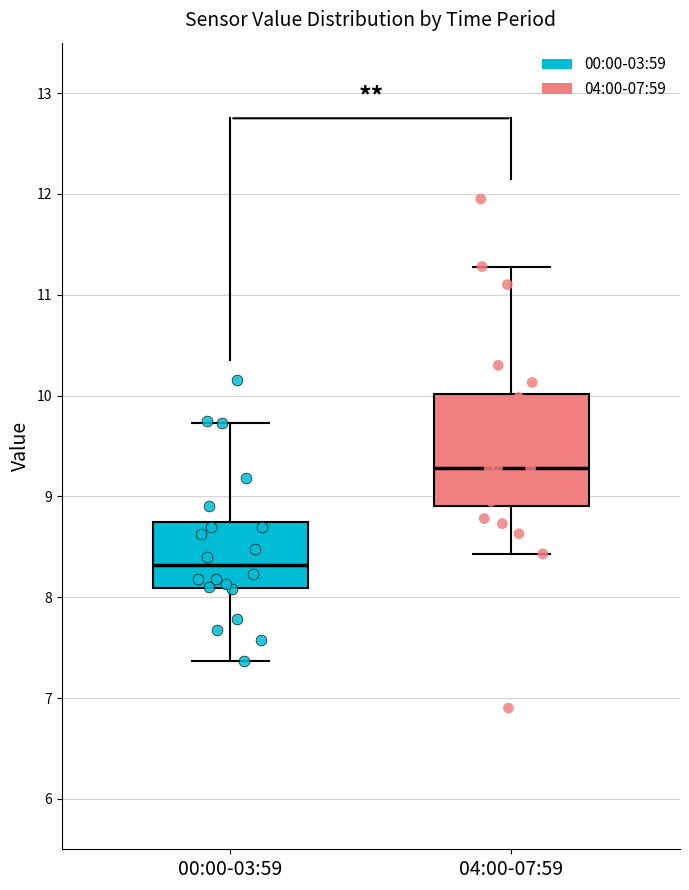

Comparing the boxes themselves (not the whiskers), which one is the tallest?

04:00-07:59